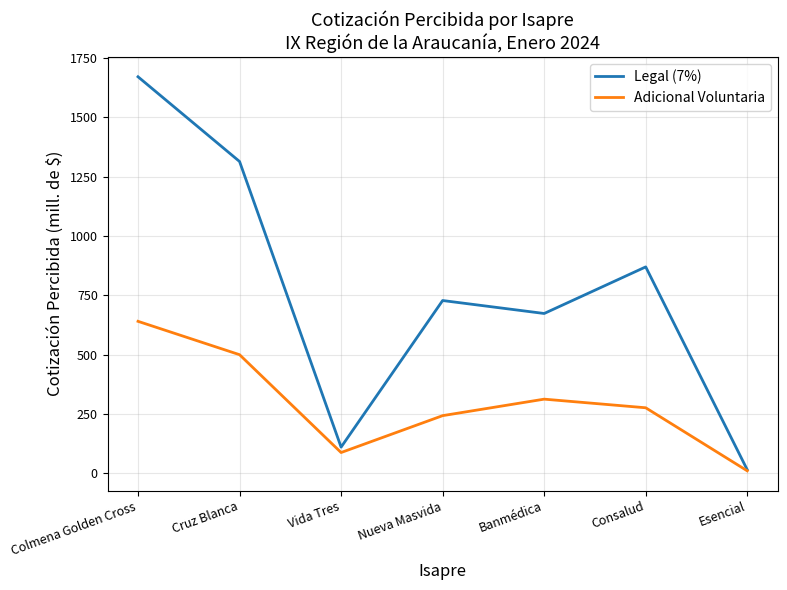

What is the sum of all Legal (7%) values?

5377.8